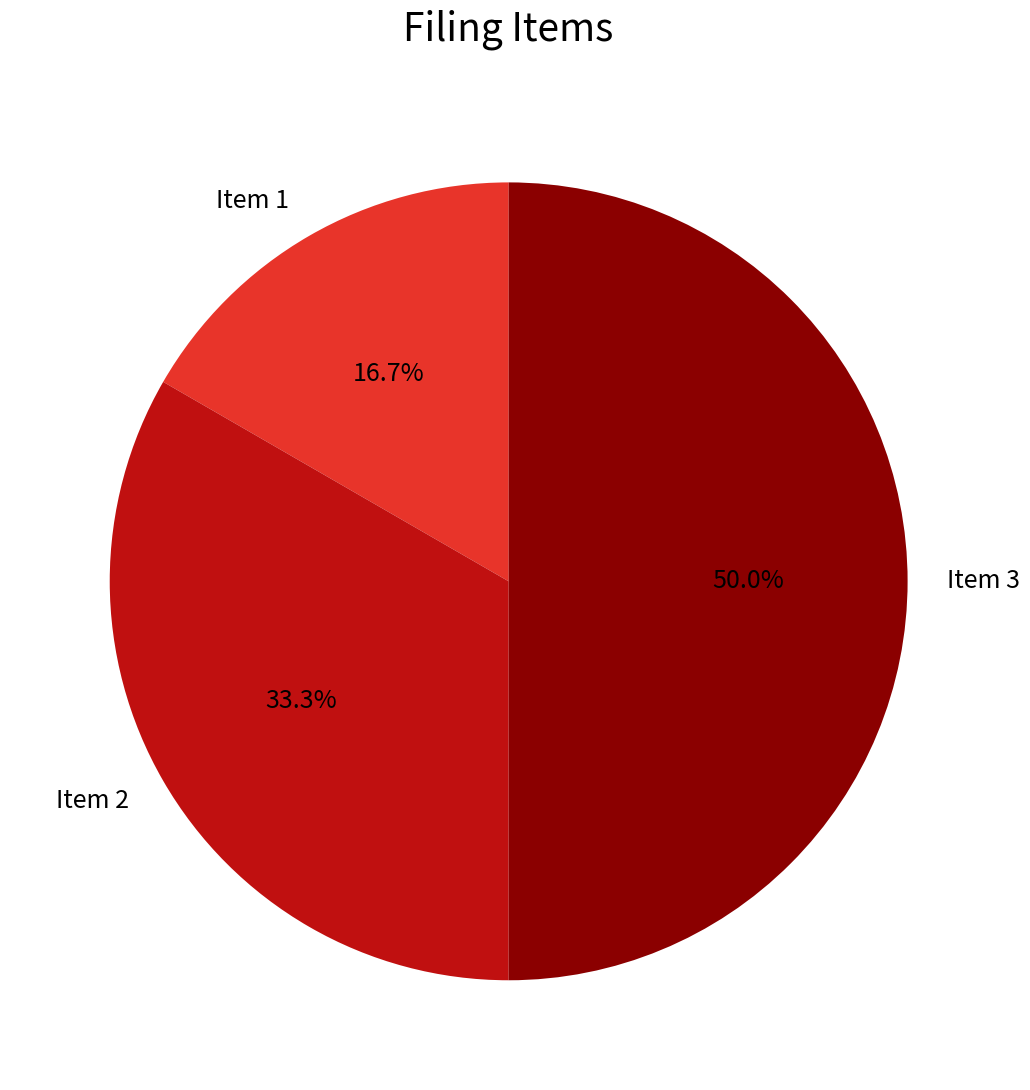

Does Item 2 represent more than half of the total?

No